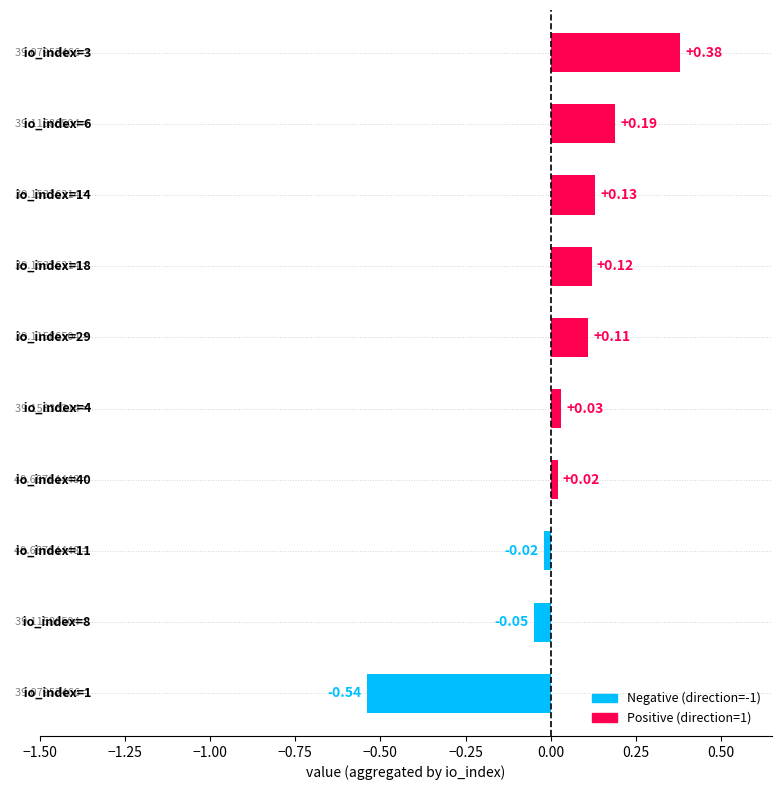

What is the difference between the maximum and minimum values?

0.9